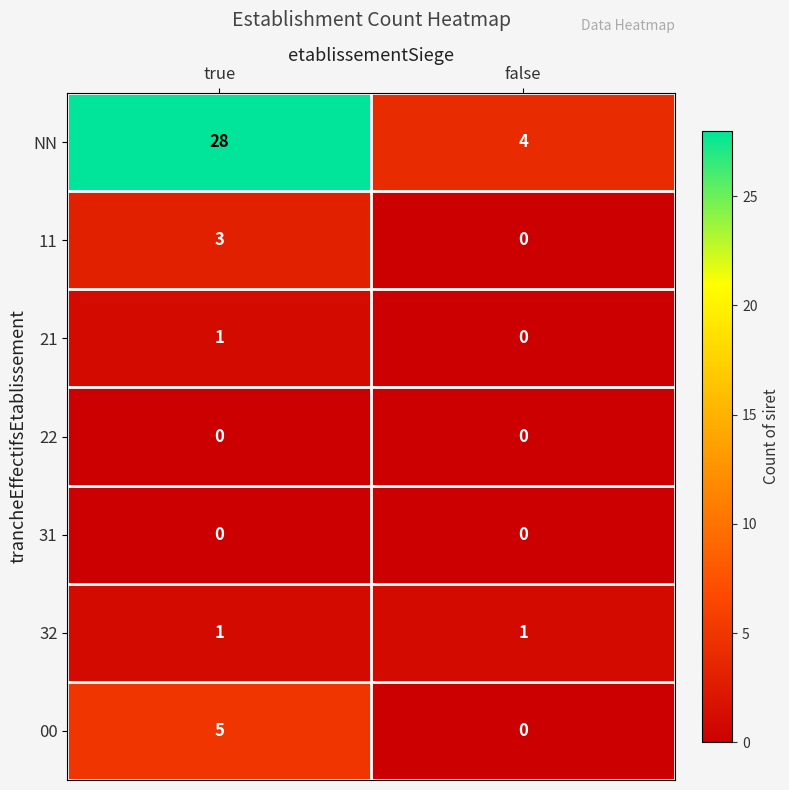

What is the sum of the NN values at false and true?

32